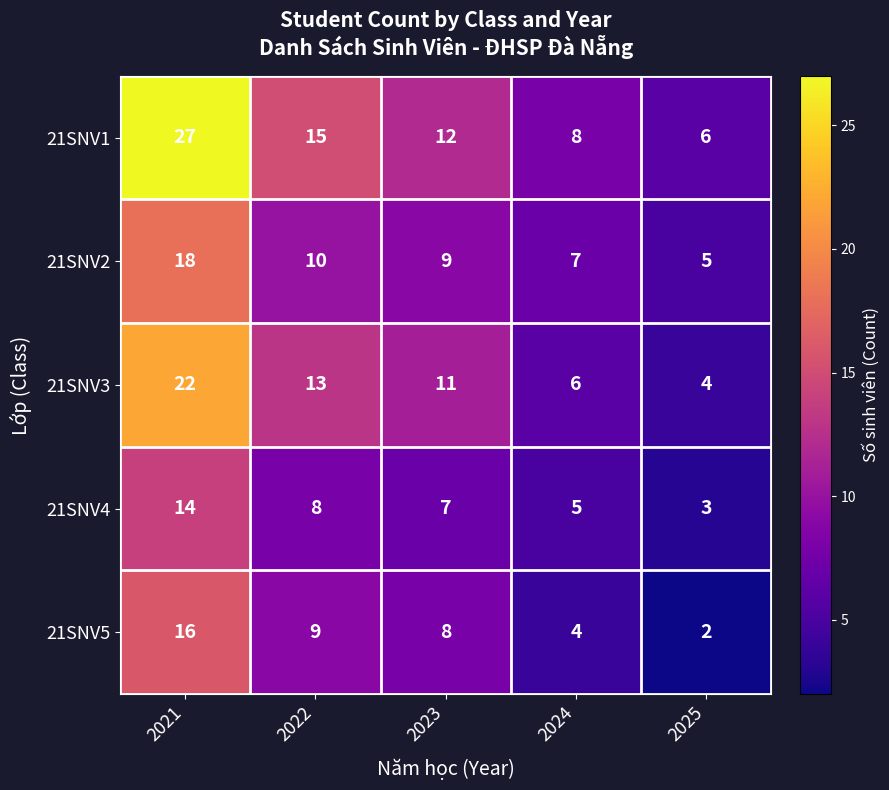

The 21SNV3 series shows 38 at 2021. True or false?

False